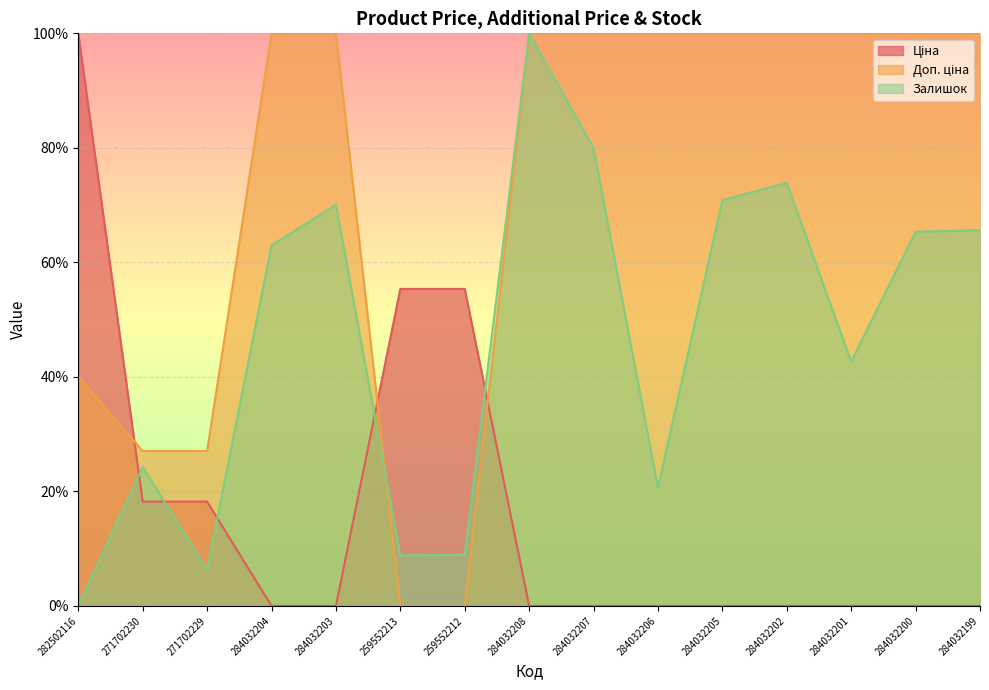

Rank the categories by Ціна value from highest to lowest.

282502116, 259552213, 259552212, 271702230, 271702229, 284032204, 284032203, 284032208, 284032207, 284032206, 284032205, 284032202, 284032201, 284032200, 284032199